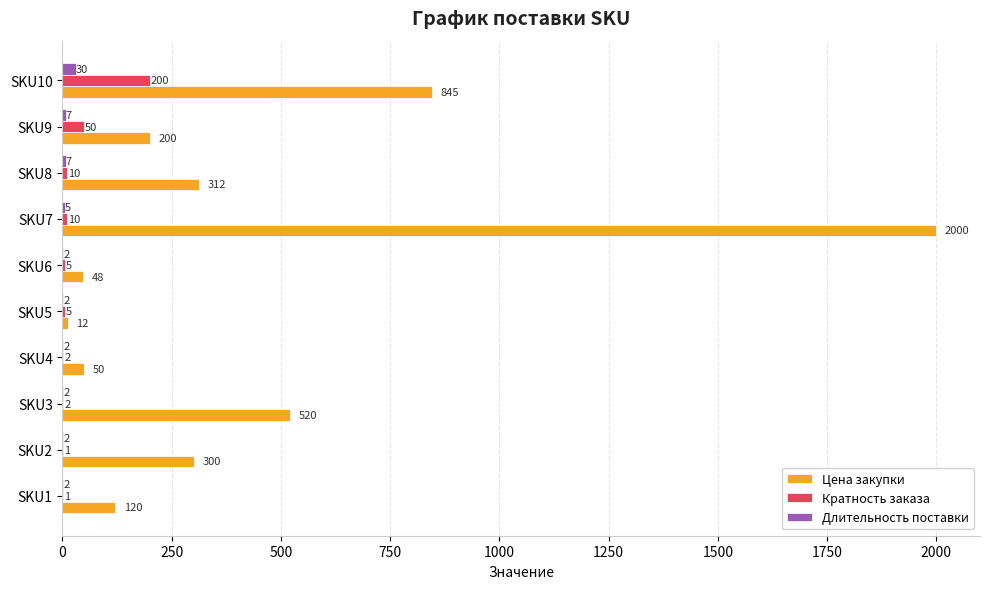

What is the approximate value of Кратность заказа at SKU5?

5